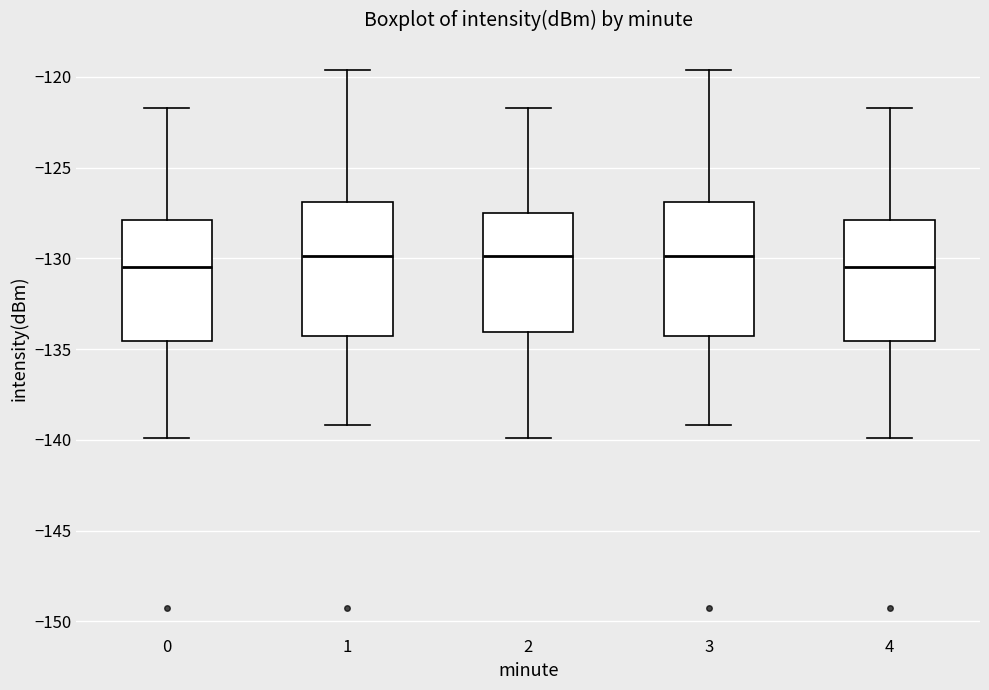

Reading left to right, read every box against the y-axis: the position of its median line, the range the box covers, and the ends of its whiskers. The values are not printed on the chart, so give them approximately, as read against the axis.

0: median -130.5, box -134.5 to -128.0, whiskers -140.0 to -121.5
1: median -130.0, box -134.5 to -127.0, whiskers -139.0 to -119.5
2: median -130.0, box -134.0 to -127.5, whiskers -140.0 to -121.5
3: median -130.0, box -134.5 to -127.0, whiskers -139.0 to -119.5
4: median -130.5, box -134.5 to -128.0, whiskers -140.0 to -121.5